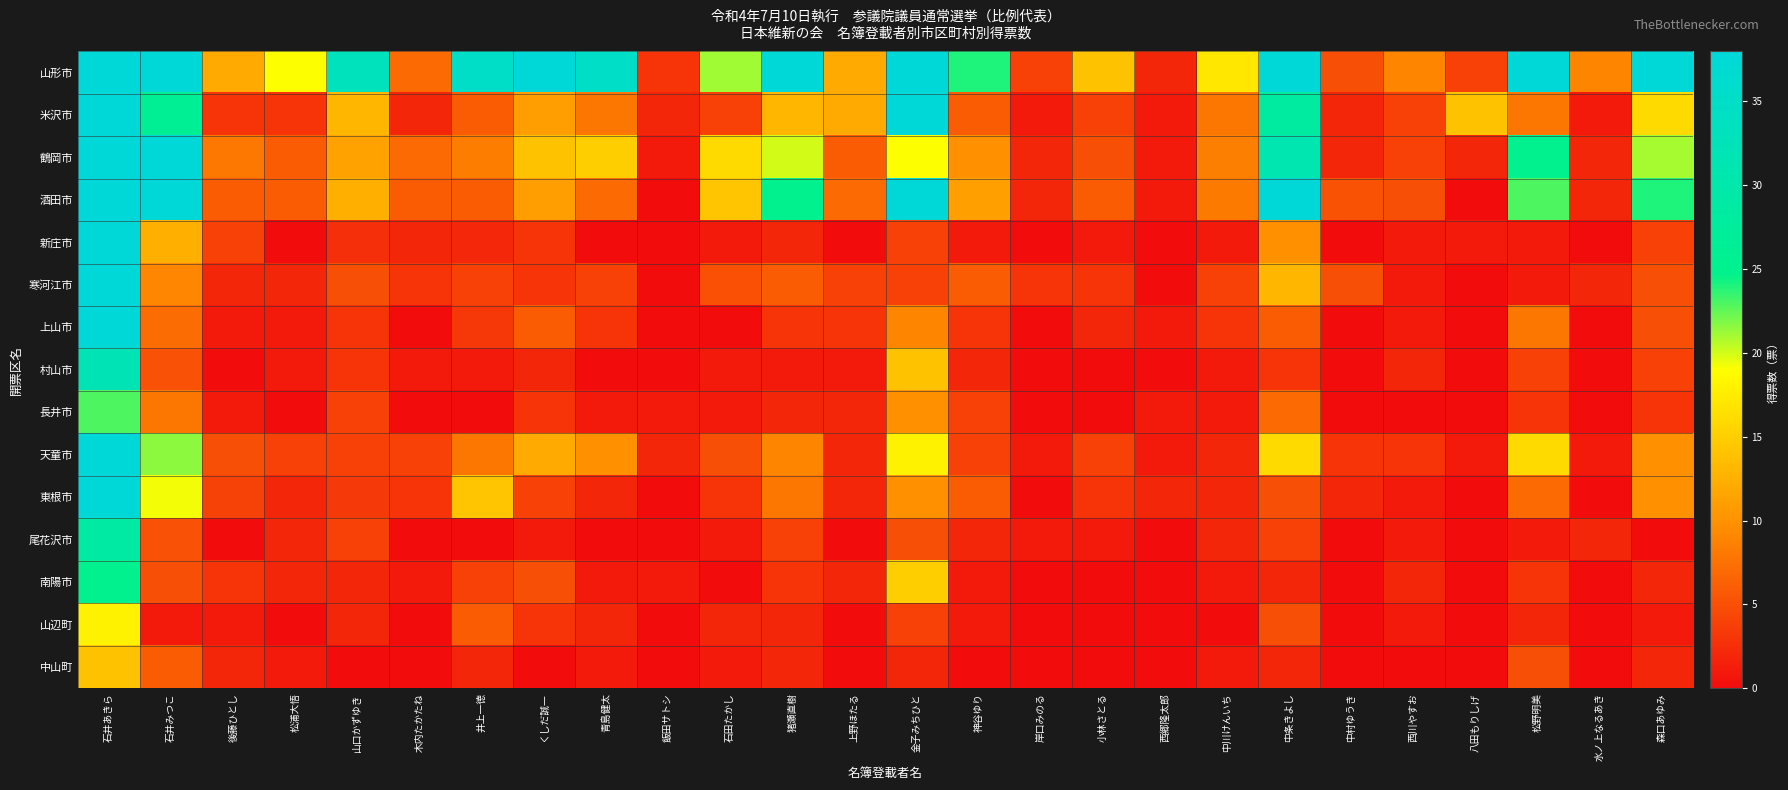

At 後藤ひとし, list the series in order from smallest to largest.

村山市, 尾花沢市, 上山市, 長井市, 山辺町, 寒河江市, 中山町, 南陽市, 米沢市, 新庄市, 東根市, 天童市, 酒田市, 鶴岡市, 山形市